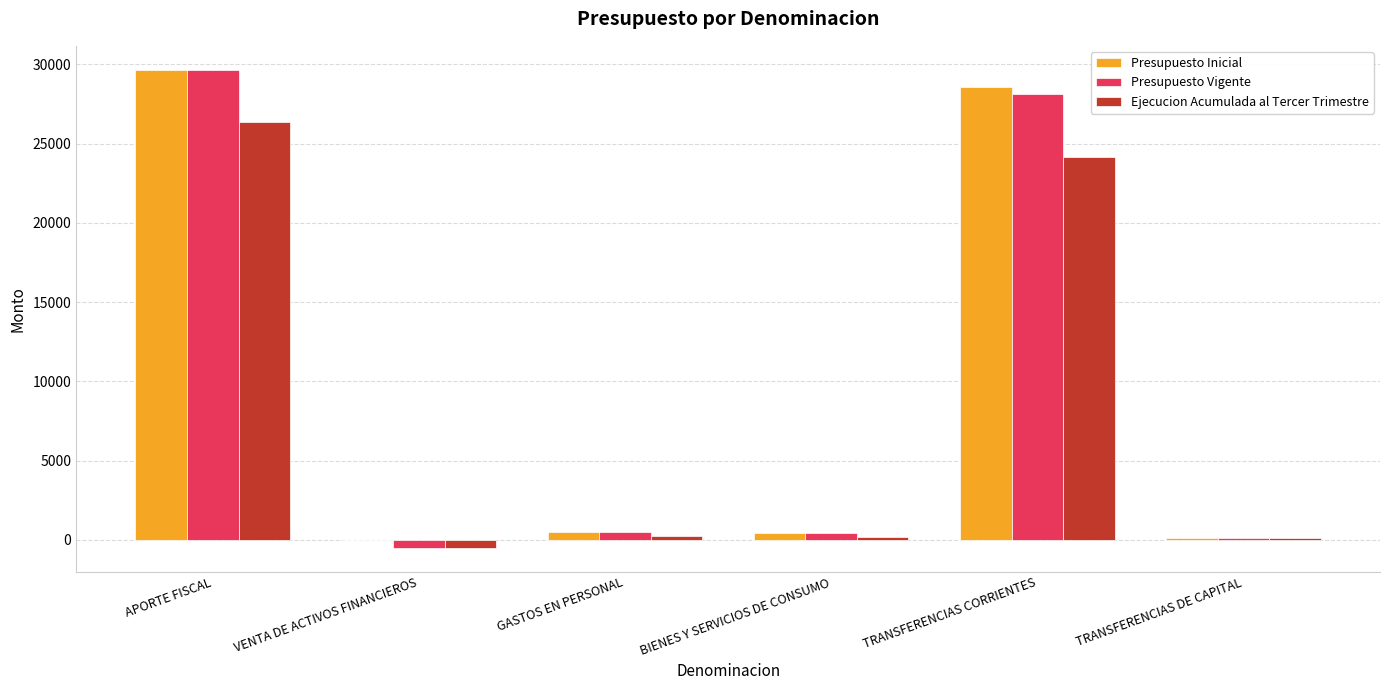

True or false: Ejecucion Acumulada al Tercer Trimestre has a value of 15914 at APORTE FISCAL.

False